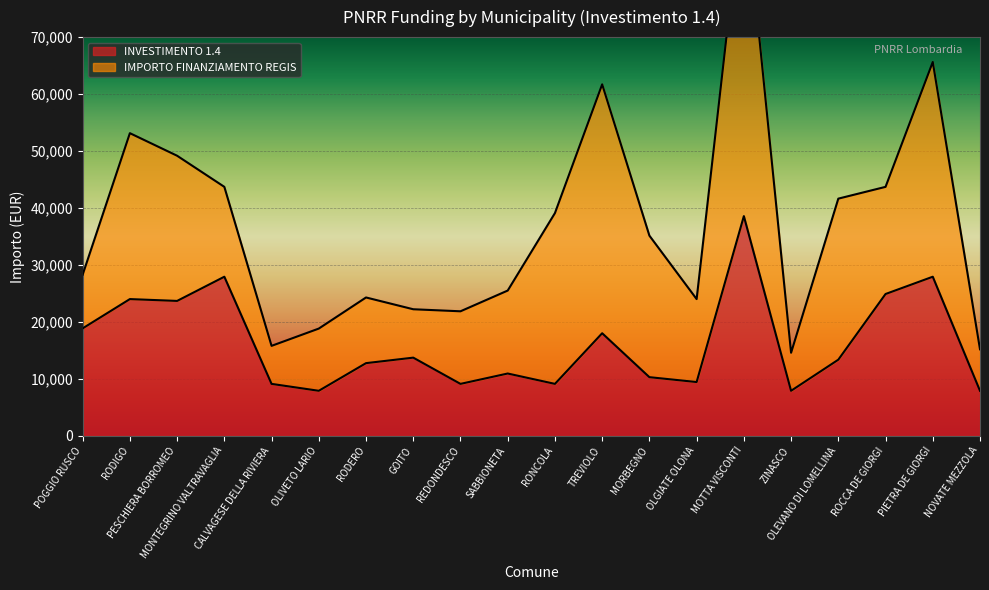

What position from the left is OLGIATE OLONA?

14